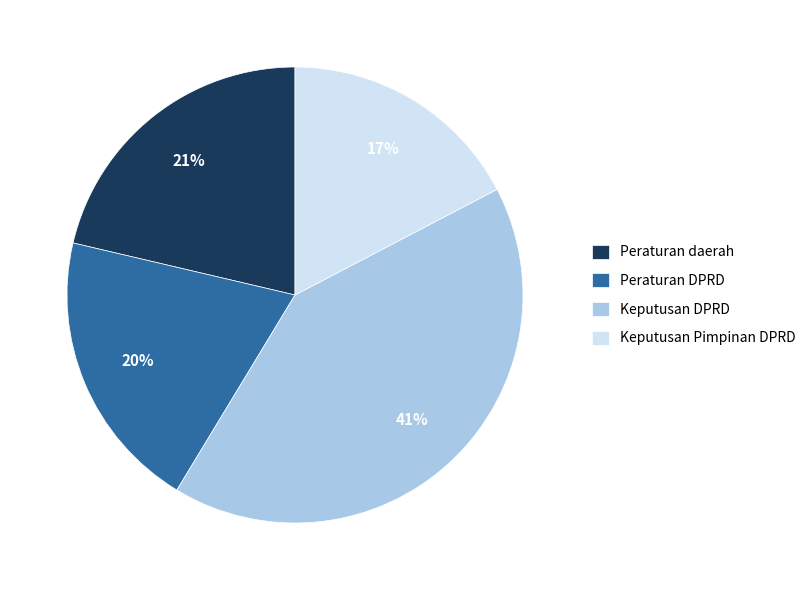

To the nearest percent, what percentage of the pie is Peraturan DPRD?

20%